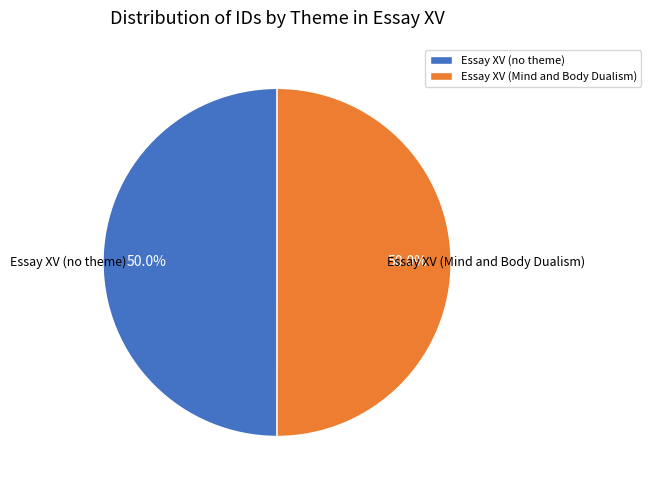

What is the ratio of the value at Essay XV (no theme) to the value at Essay XV (Mind and Body Dualism)?

1.0